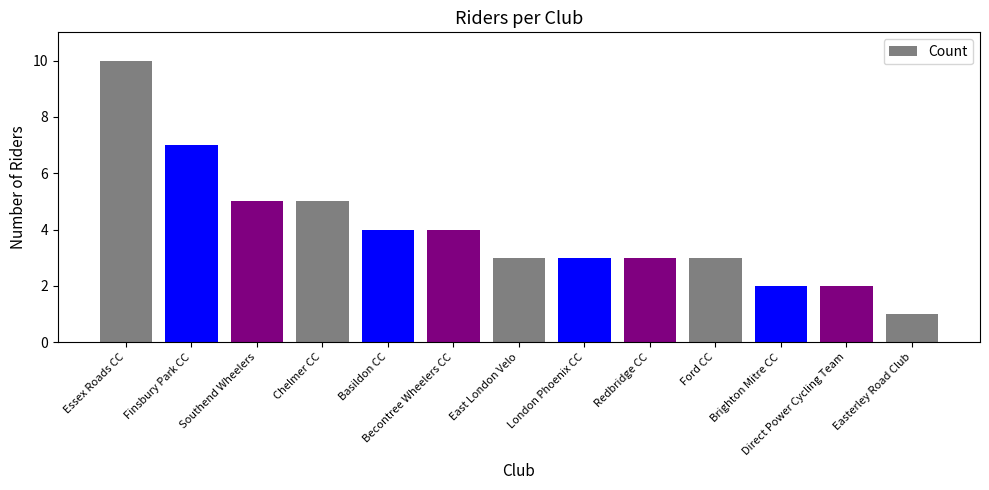

Which label corresponds to the smallest value in the chart?

Easterley Road Club